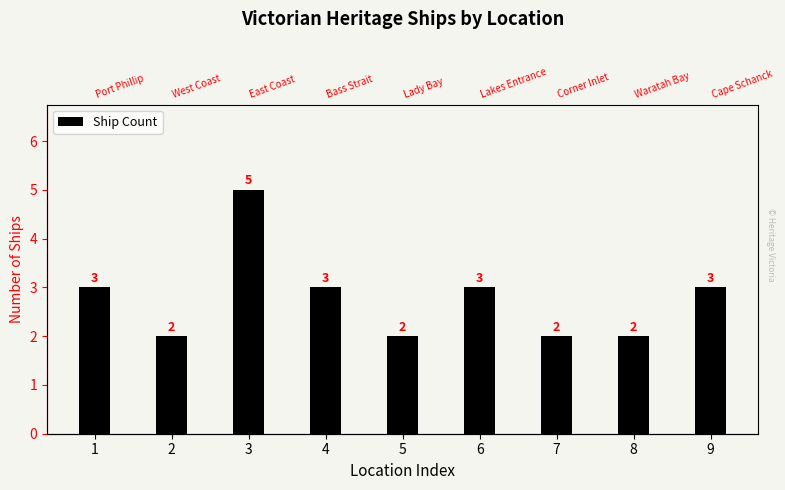

How many values are between 2 and 3?

8